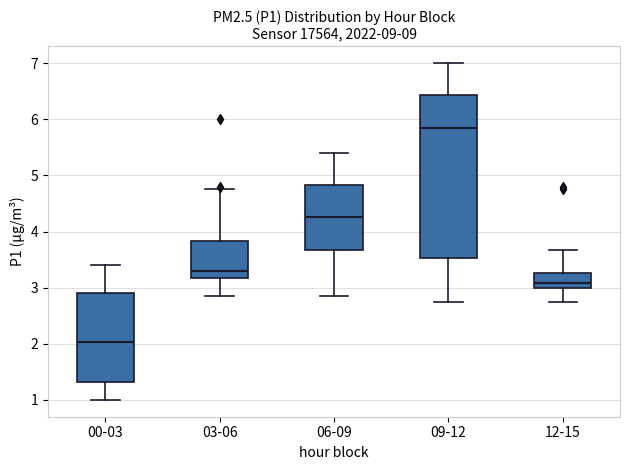

Where is the upper edge of the box for 06-09 on the y-axis? The values are not printed on the chart, so give them approximately, as read against the axis.

4.8